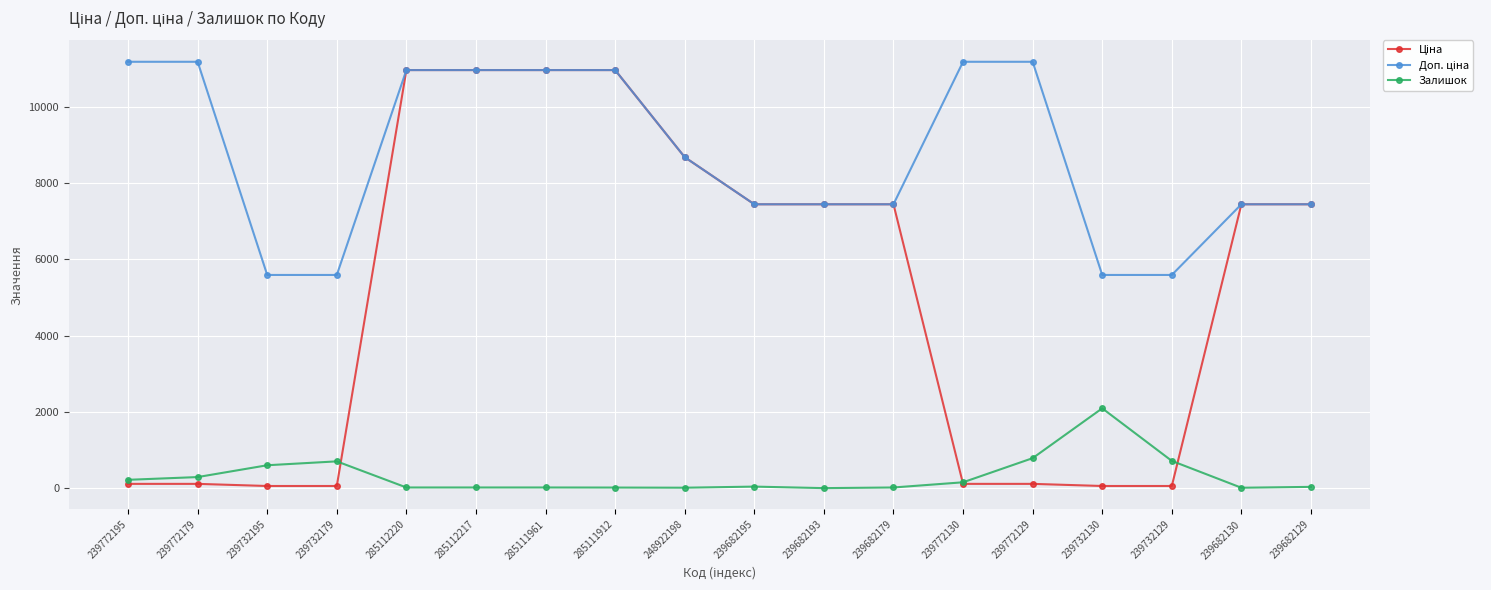

How many data points does each series have?

18